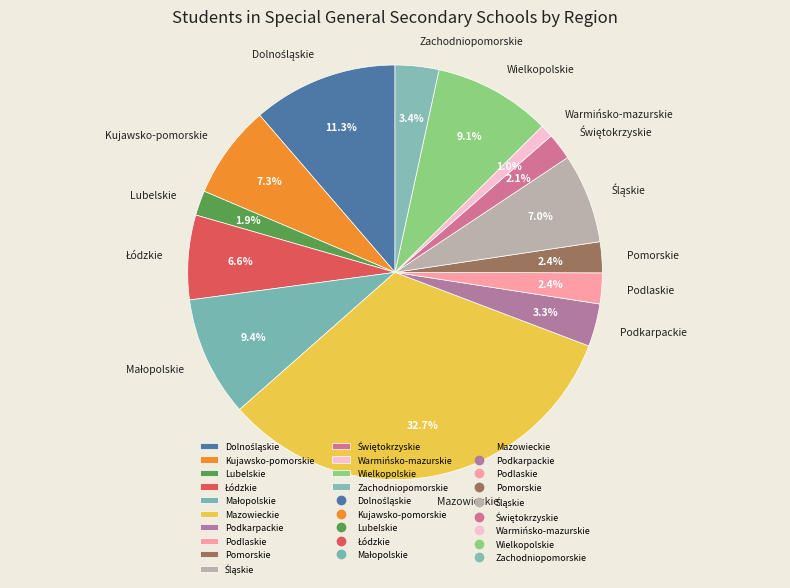

How many segments does this pie chart have?

14